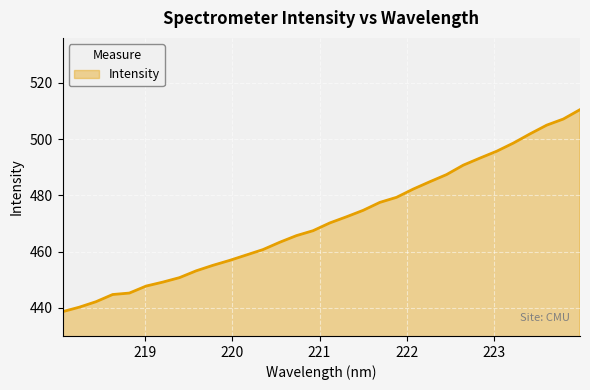

What is the minimum value shown in the chart?

438.6